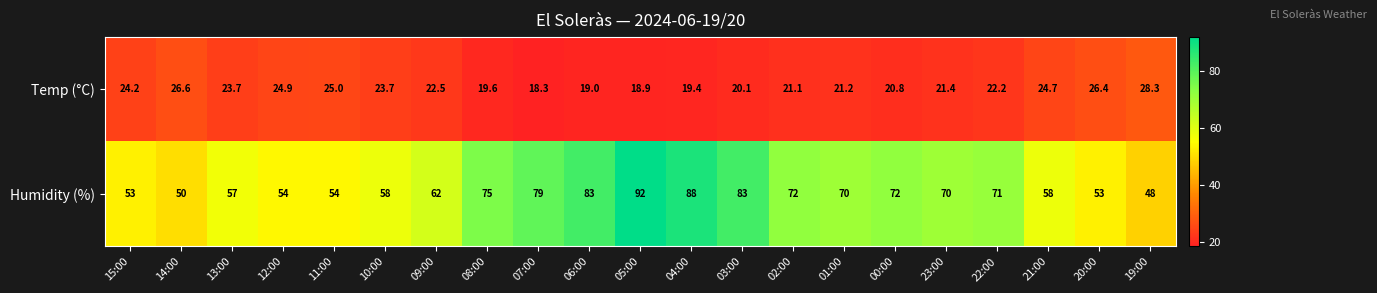

Is it true that Temp (°C) equals 25.0 at 11:00?

True